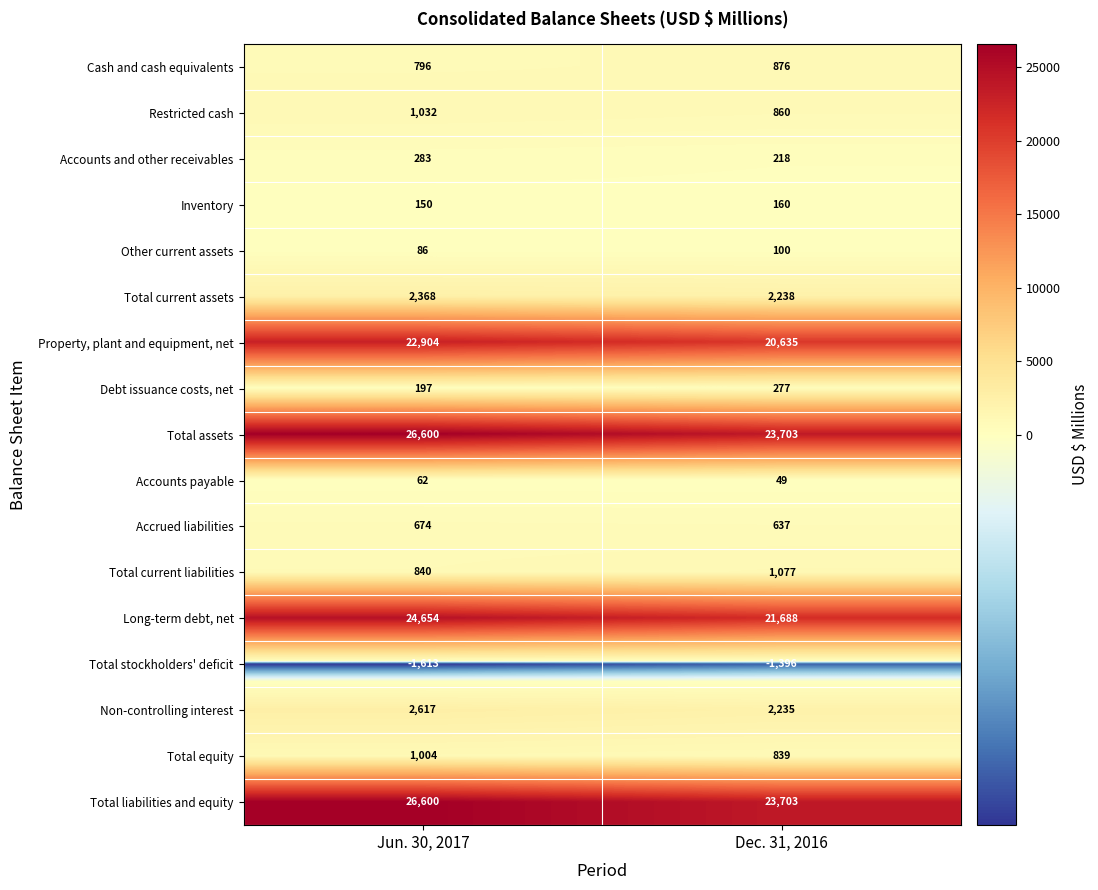

How many values in the Long-term debt, net series are below 24654?

1